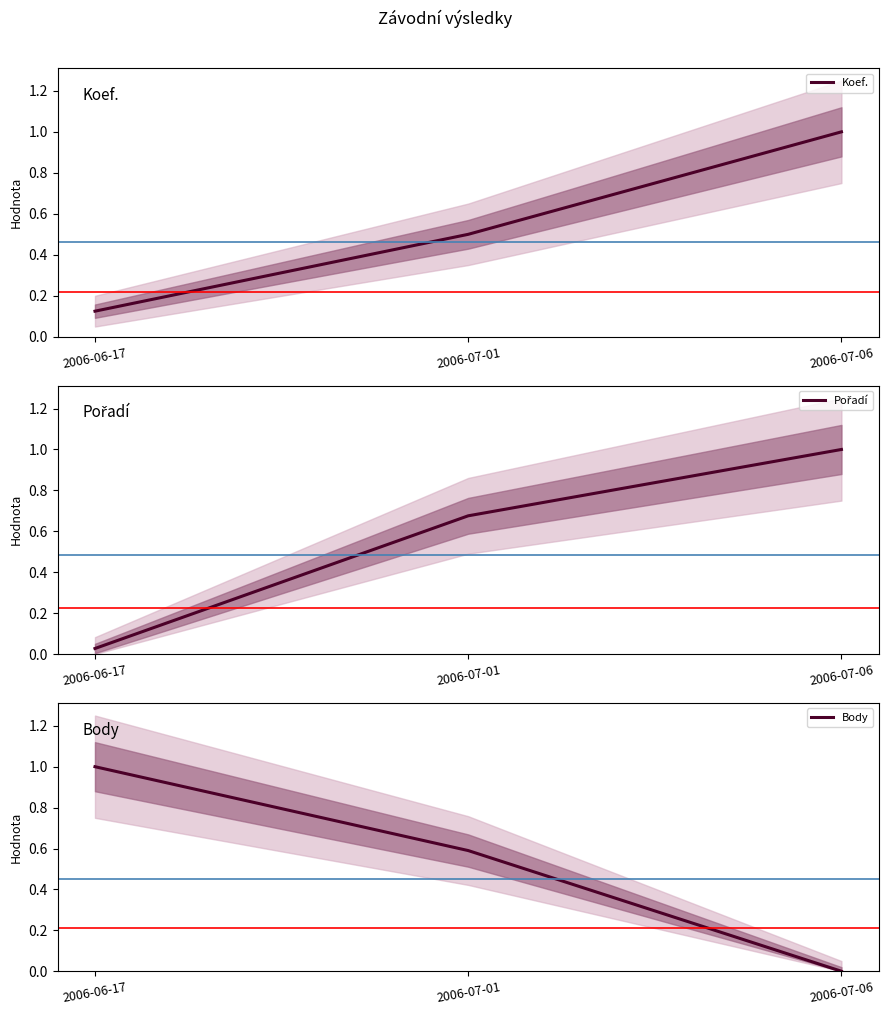

Reading left to right, list all the values displayed in this chart.

Koef.: 2006-06-17=0.1	2006-07-01=0.5	2006-07-06=1.0
Pořadí: 2006-06-17=0.0	2006-07-01=0.7	2006-07-06=1.0
Body: 2006-06-17=1.0	2006-07-01=0.6	2006-07-06=0.0